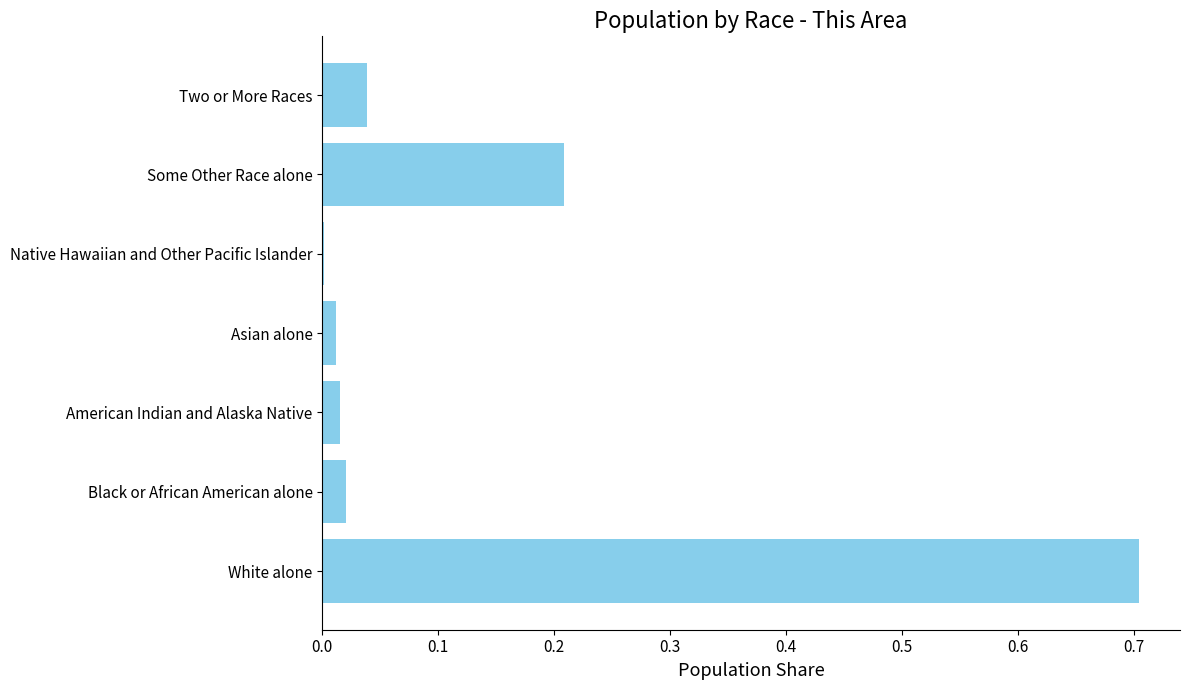

How many categories are shown in the chart?

7